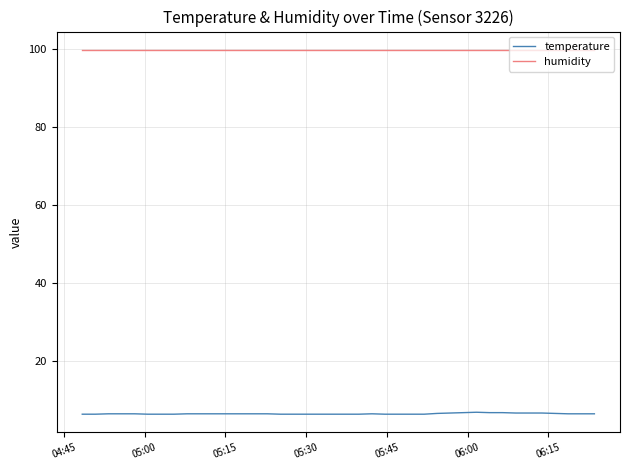

What is the lowest value of the humidity series?

99.9